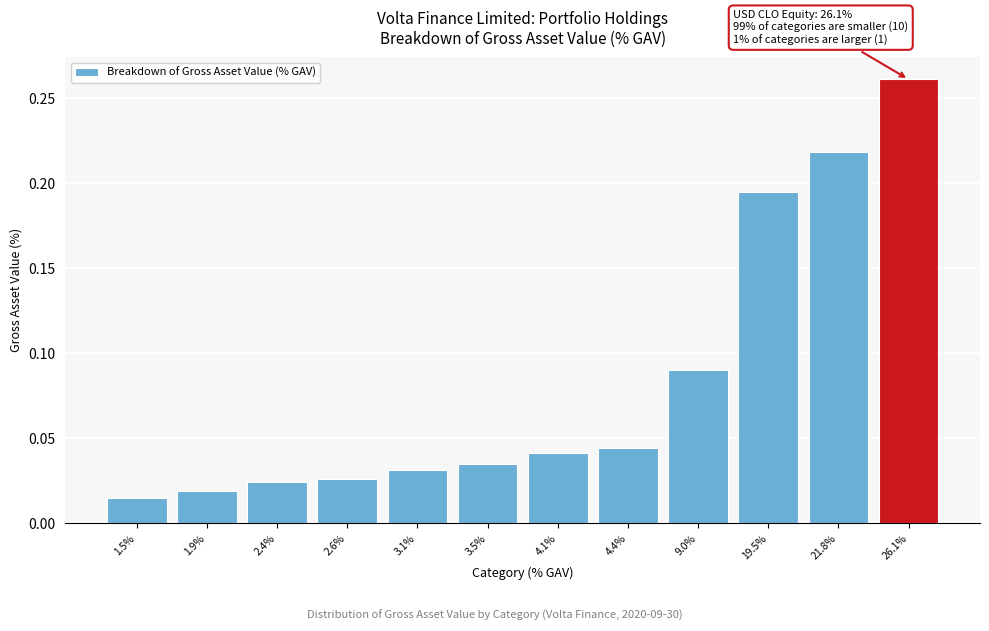

What is the label of the 11th bar from the left?

21.8%